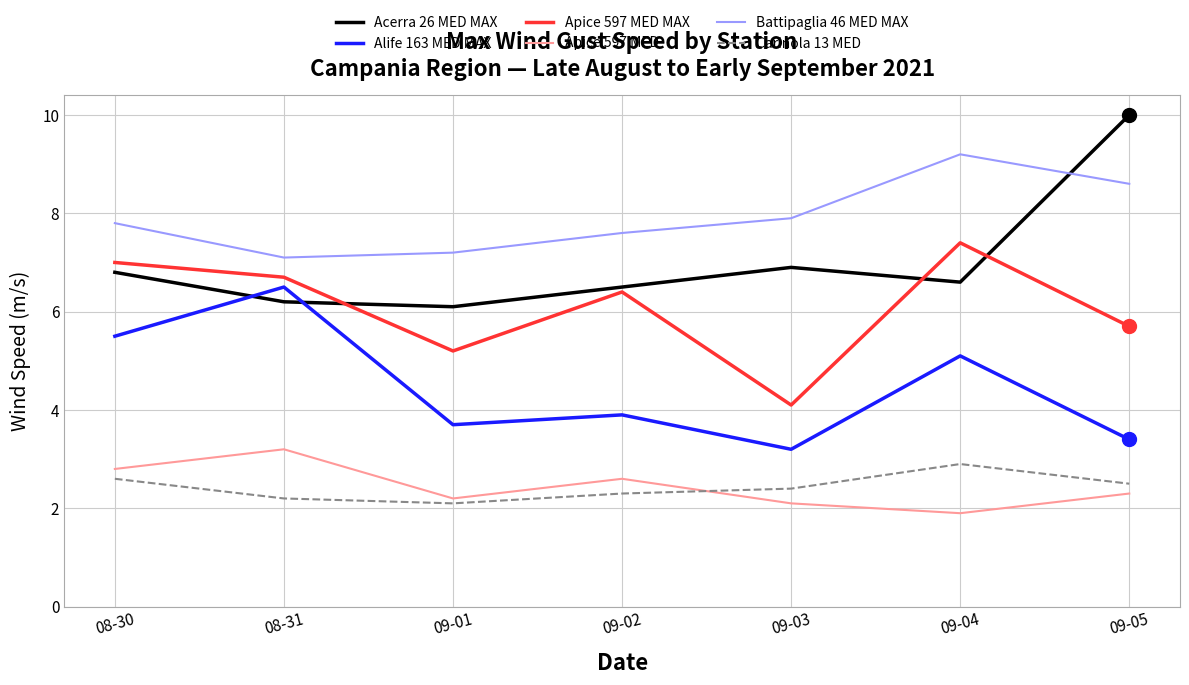

What is the highest value of the Apice 597 MED series?

3.2